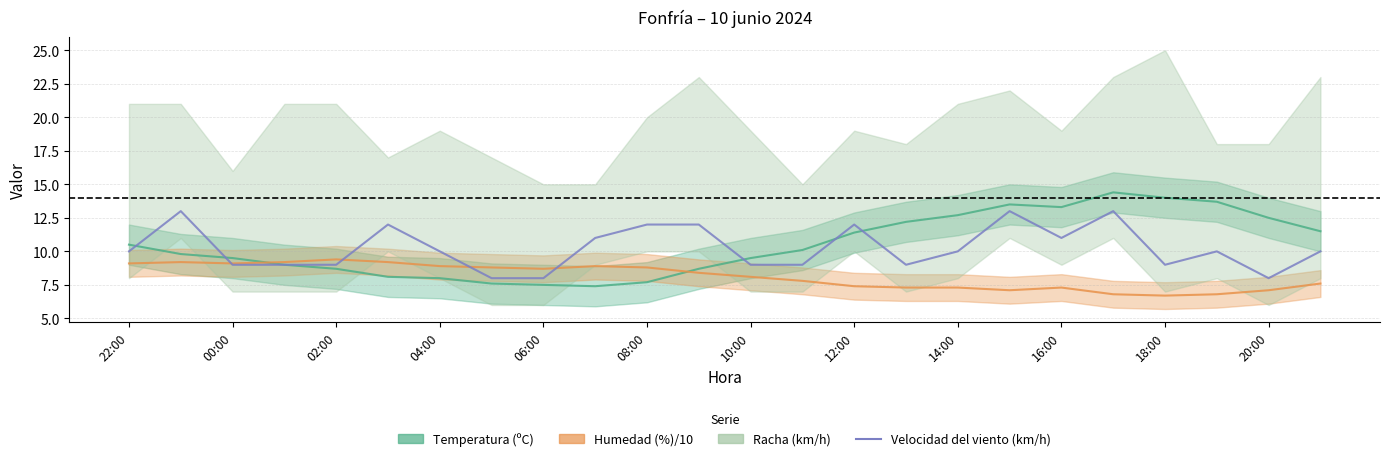

What value does the data have at 21?

10